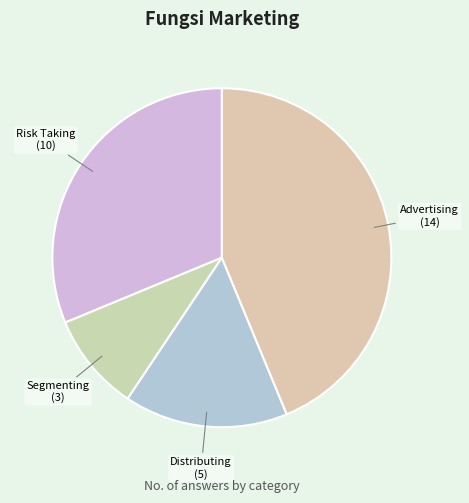

The Distributing slice represents 16% of the pie. True or false?

True